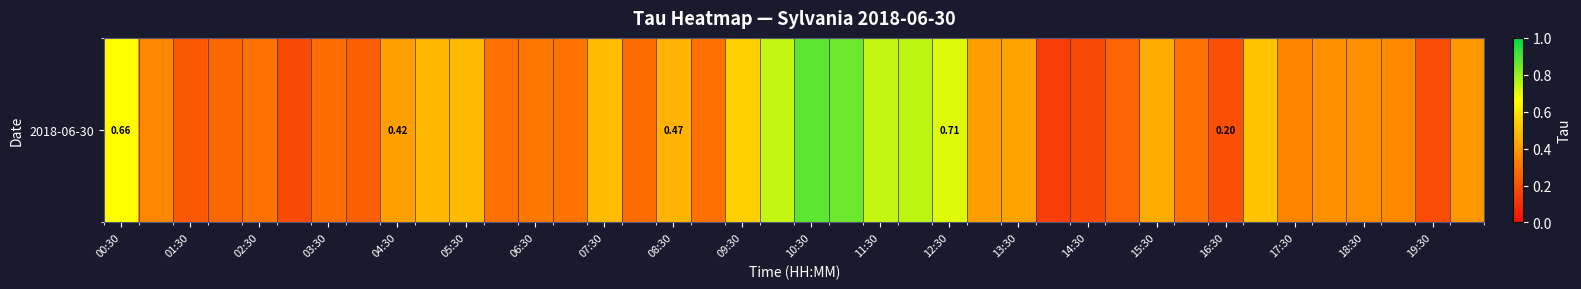

The chart shows a value of 0.4 at 16:30. True or false?

False